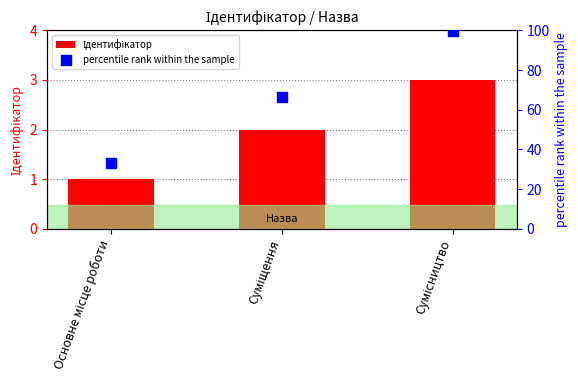

At how many categories does at least one series exceed 16?

3